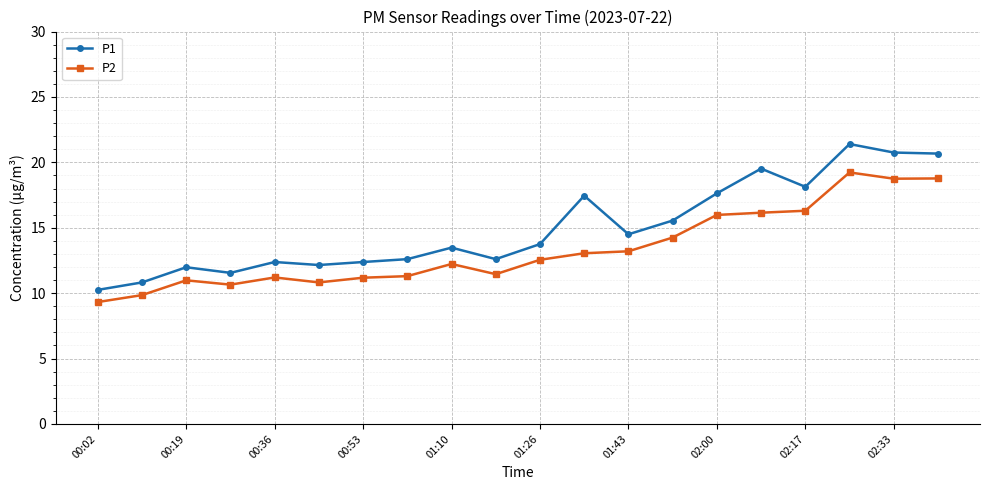

What is the sum of all P1 values?

299.5